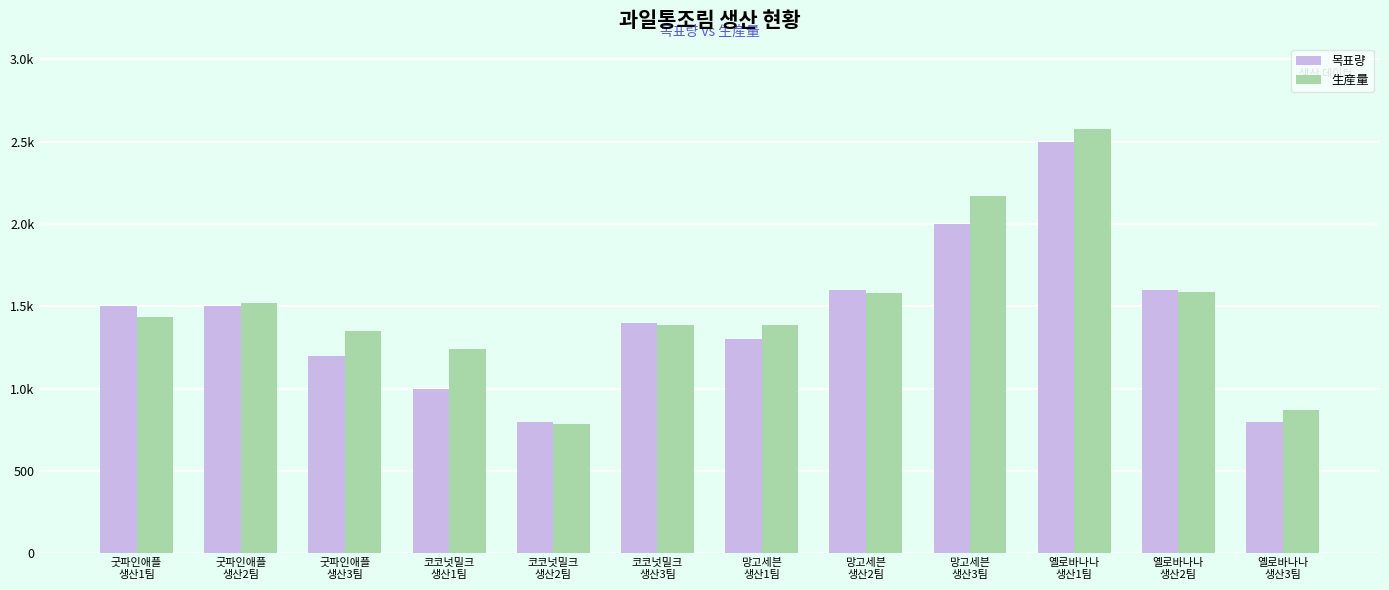

What is the maximum value shown in the chart?

2579